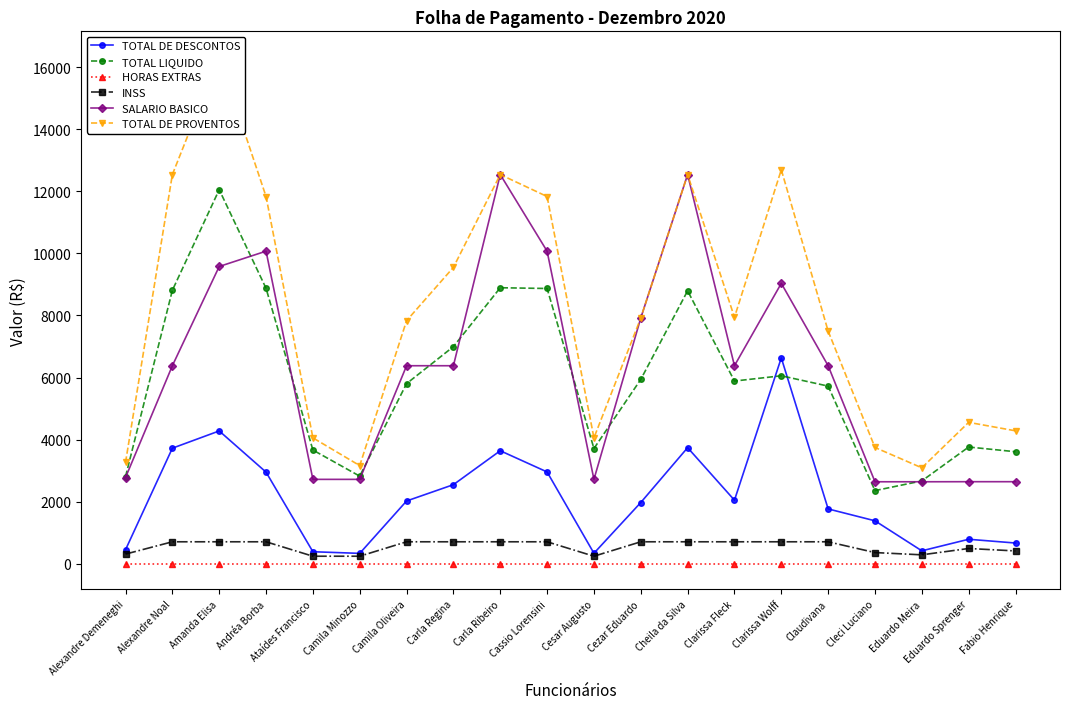

True or false: INSS and SALARIO BASICO intersect in this chart.

False